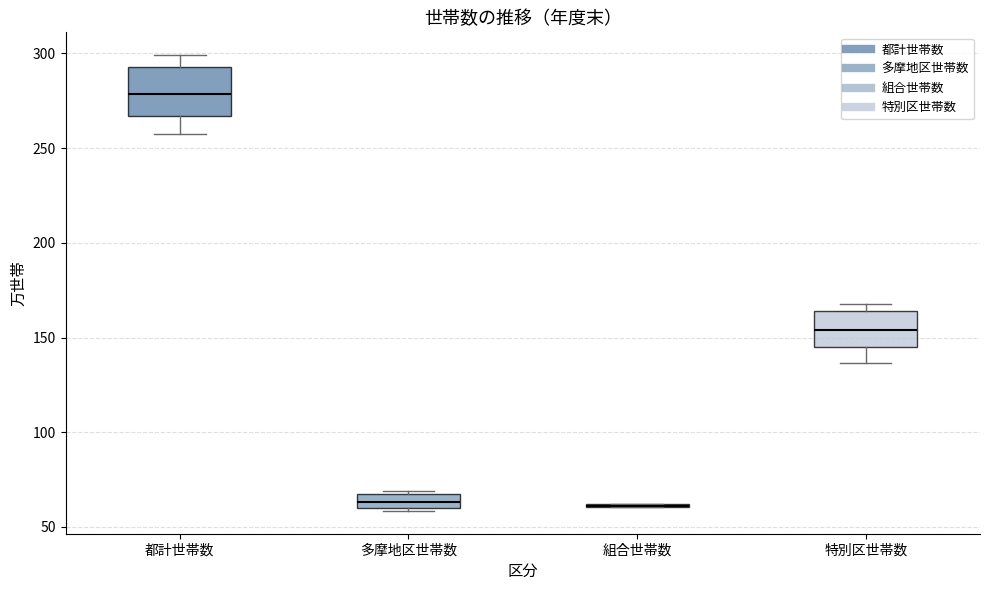

Reading left to right, read every box against the y-axis: the position of its median line, the range the box covers, and the ends of its whiskers. The values are not printed on the chart, so give them approximately, as read against the axis.

都計世帯数: median 280, box 265 to 295, whiskers 260 to 300
多摩地区世帯数: median 65 (inside the box), box 60 to 65, whiskers 60 to 70
組合世帯数: box collapsed to a line at 60, whiskers 60 to 60
特別区世帯数: median 155, box 145 to 165, whiskers 135 to 170